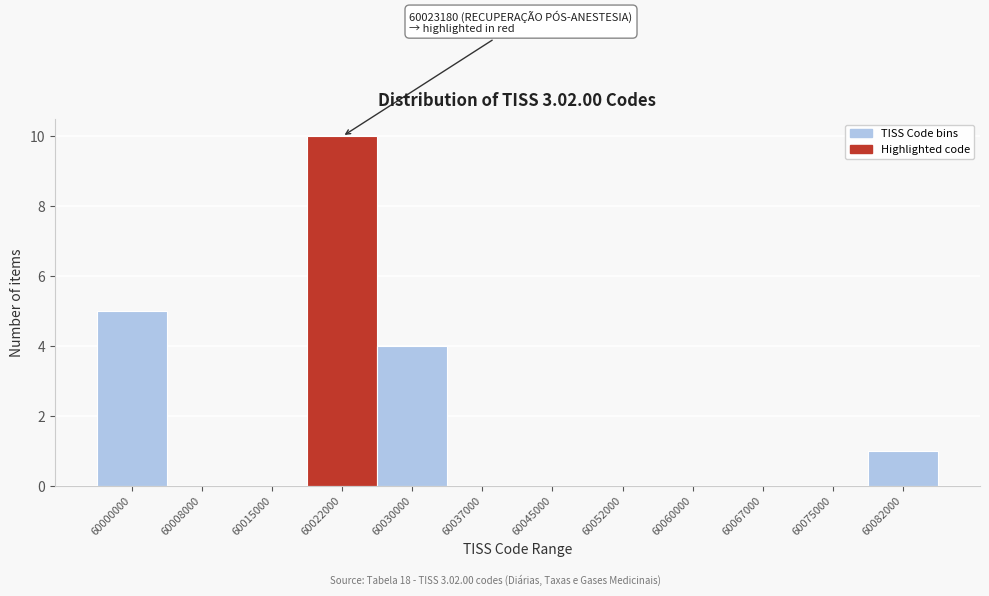

Reading left to right, what are all the values shown in this chart?

60000000=5	60008000=0	60015000=0	60022000=10	60030000=4	60037000=0	60045000=0	60052000=0	60060000=0	60067000=0	60075000=0	60082000=1